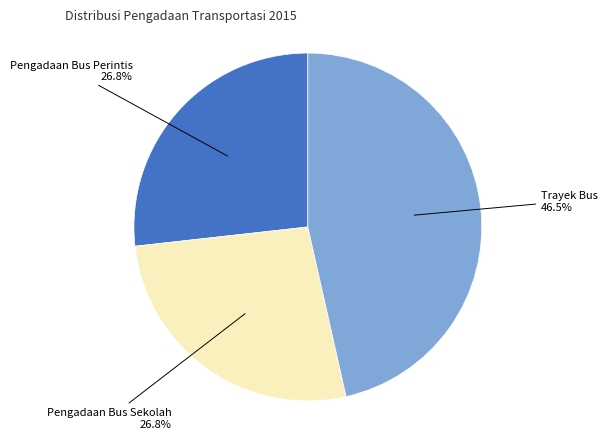

The Pengadaan Bus Sekolah slice represents 27% of the pie. True or false?

True